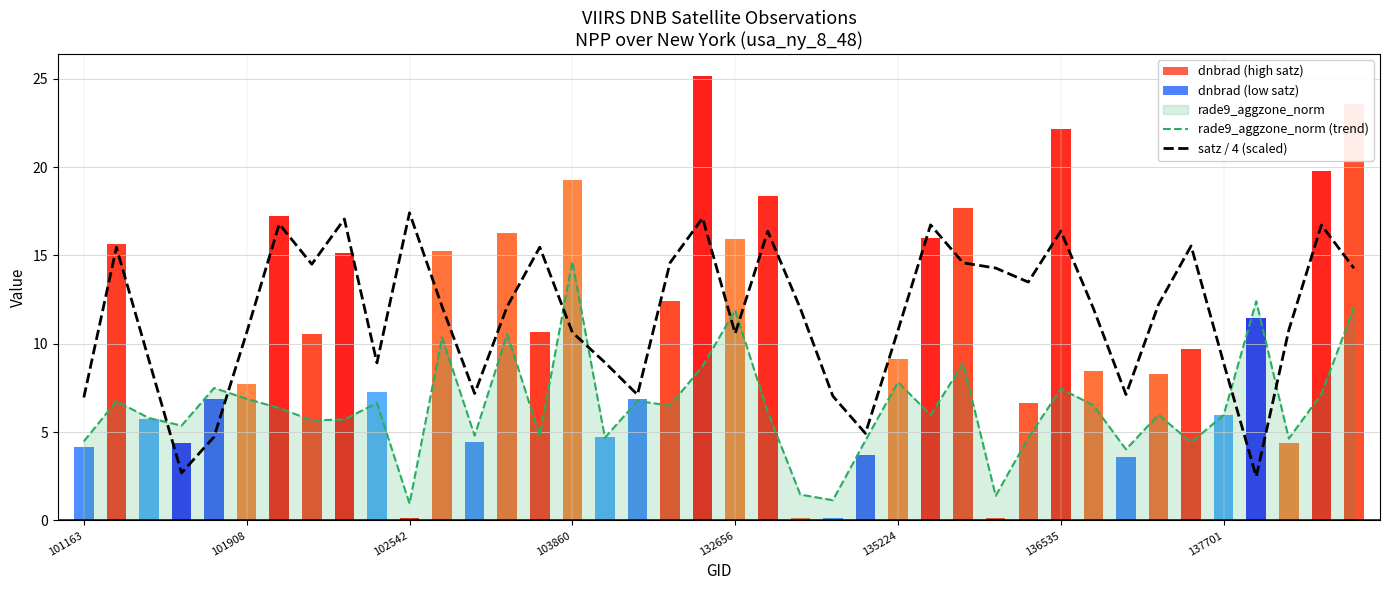

How many categories are shown in the chart?

40